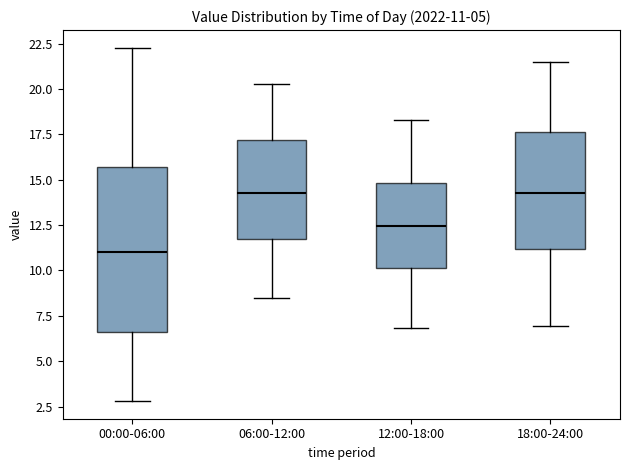

Comparing the boxes themselves (not the whiskers), which one is the tallest?

00:00-06:00